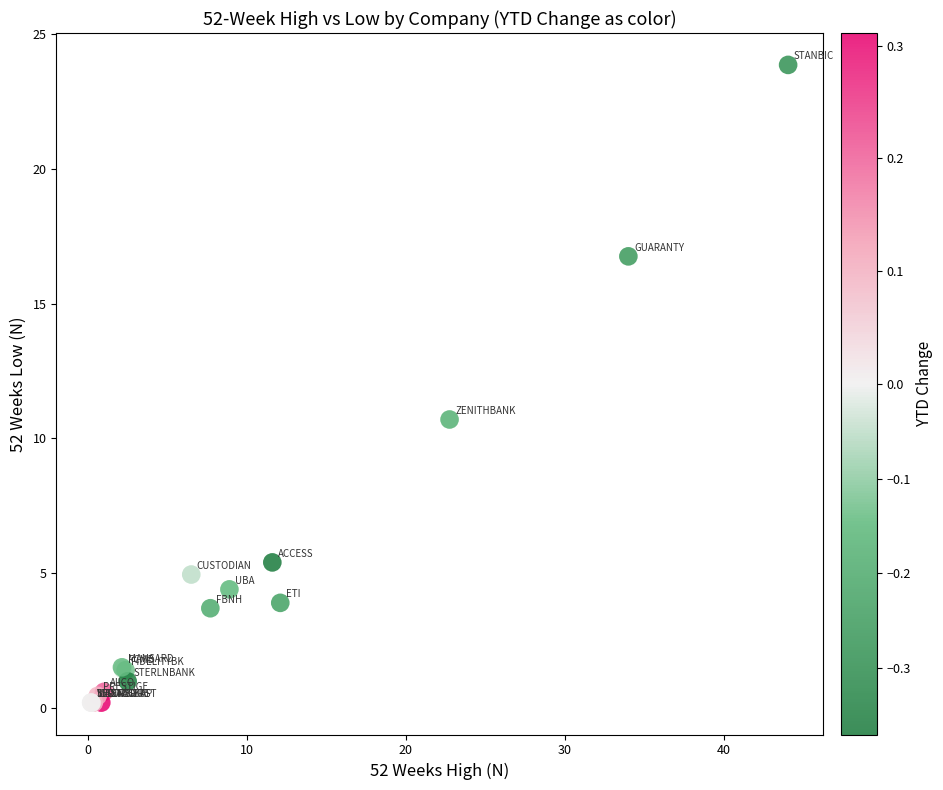

What Y value in the scatter plot is closest to 12?

10.7